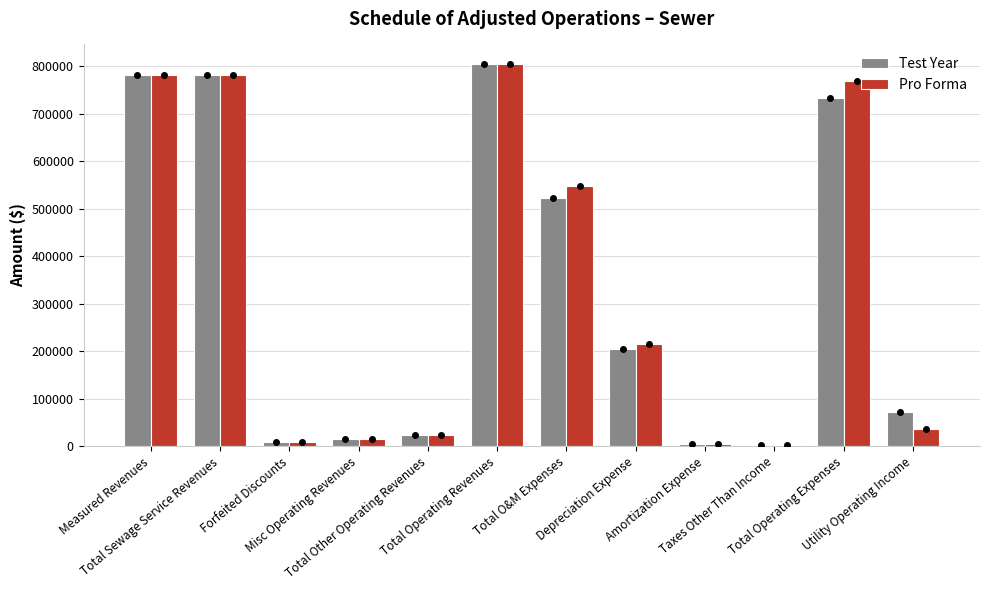

What is the difference between the Test Year values at Measured Revenues and Total Other Operating Revenues?

760006